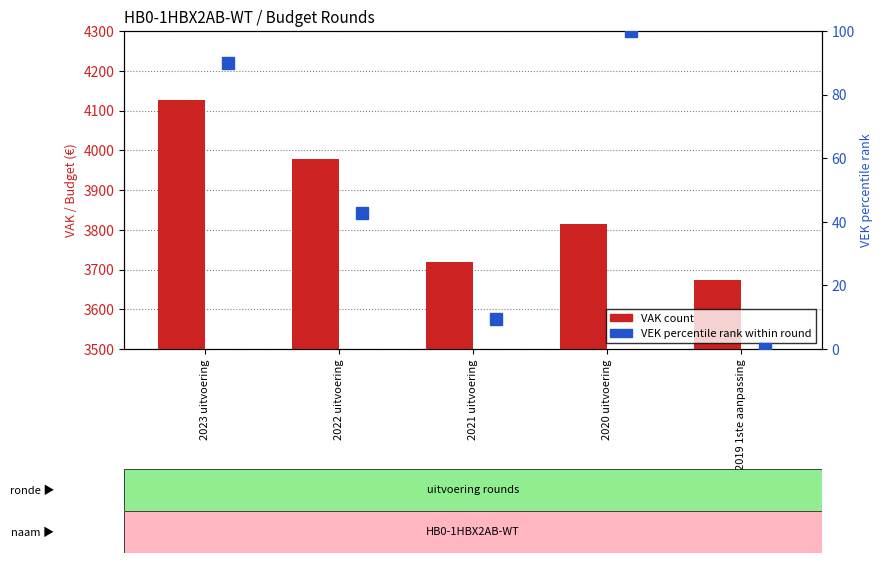

How many categories are shown in the chart?

5